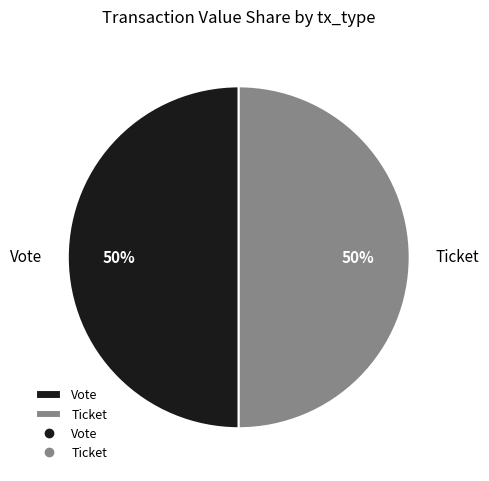

True or false: Vote accounts for 92% of the total.

False